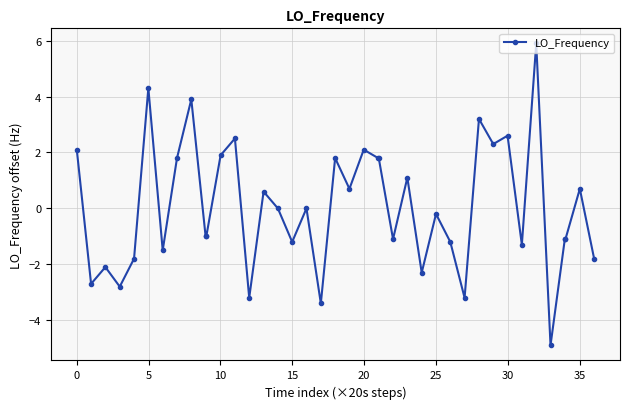

What is the difference between the second highest and second lowest values?

7.7